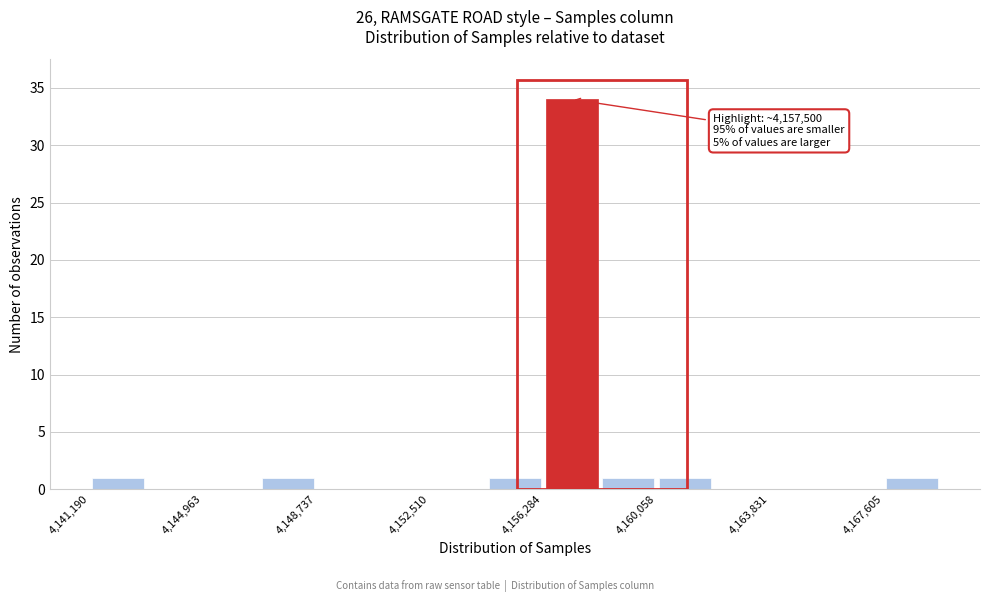

Around what value on the x-axis is the tallest bar? Give the approximate position of its centre, as read against the axis.

4157000